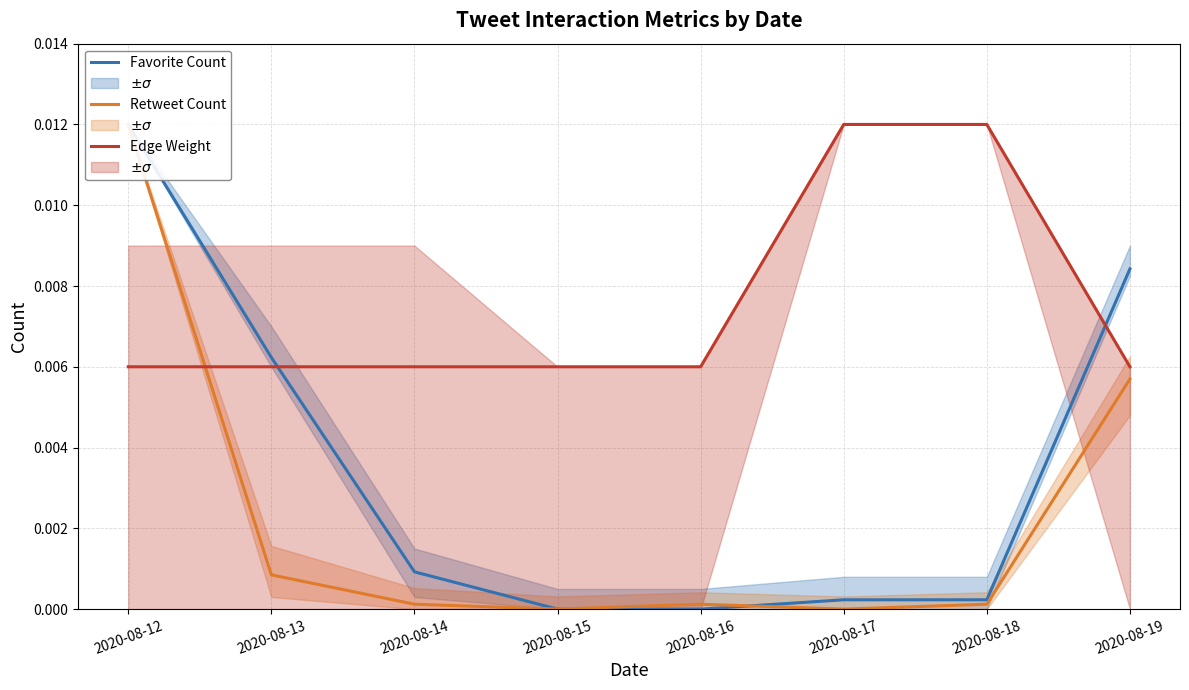

How many categories are shown in the chart?

8